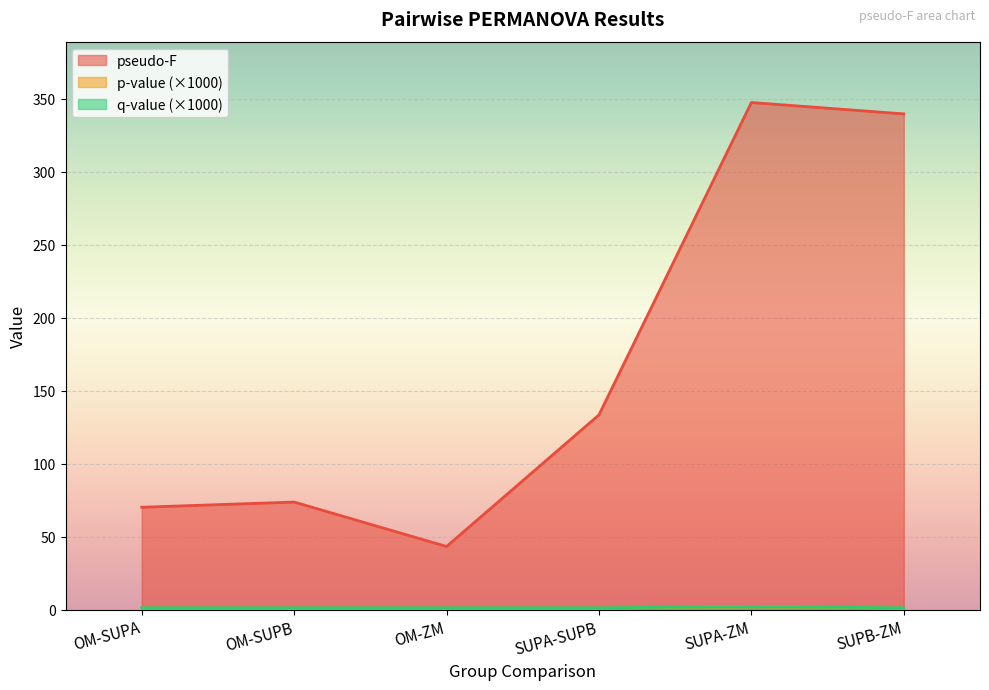

Is the value of p-value at OM-SUPB greater than the value of pseudo-F at OM-SUPA?

No